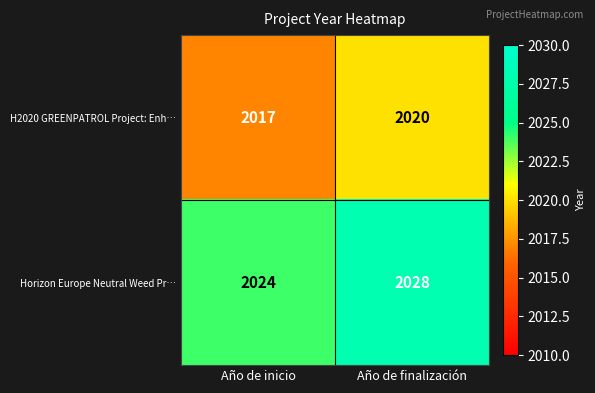

Where is Horizon Europe Neutral Weed Pr… nearest to the value 2026?

Año de inicio